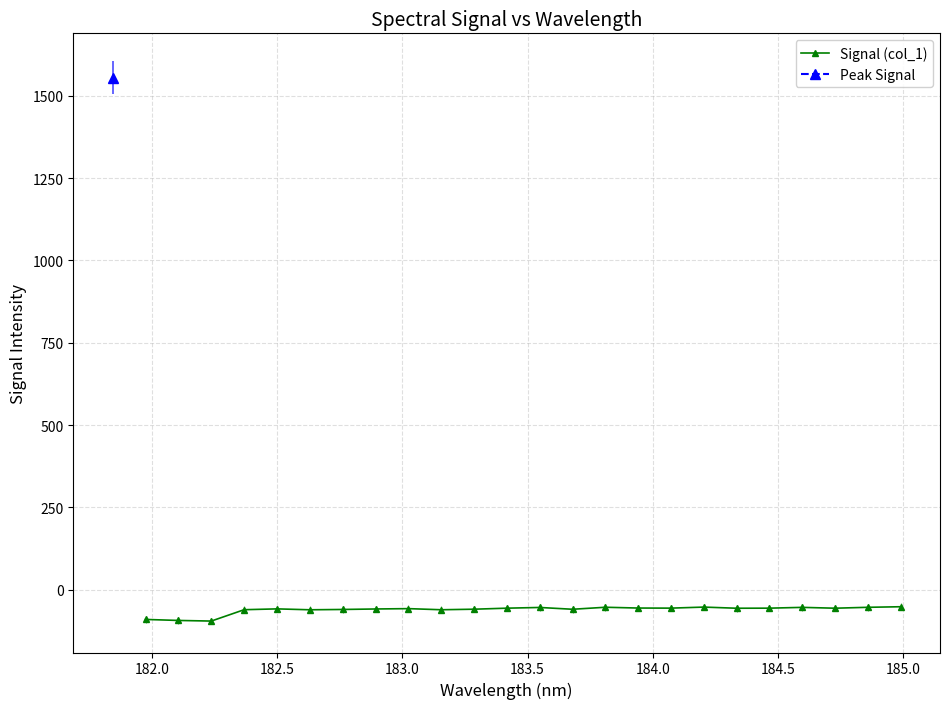

True or false: the data has more than 0 interior local peaks.

True